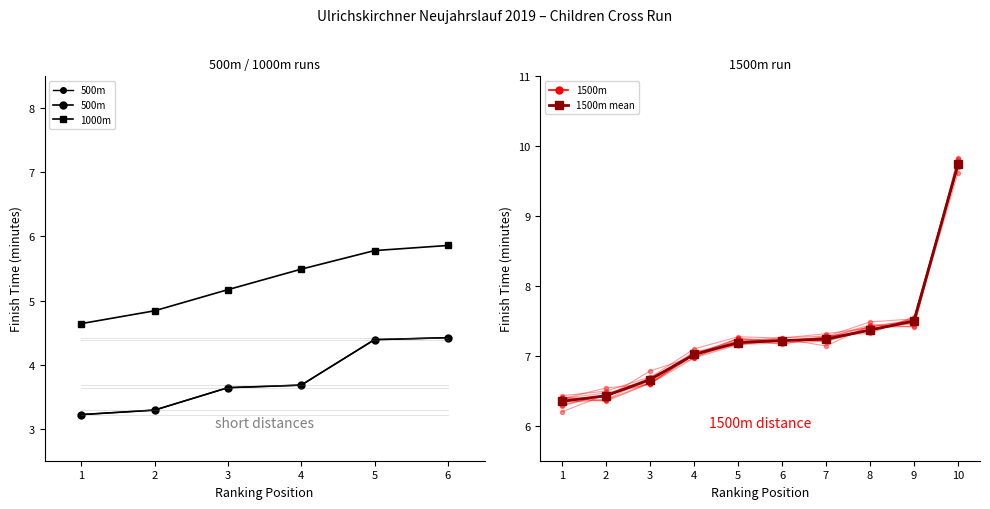

At which label is Rank 1-5 (1000m) closest to 5?

Rng 2